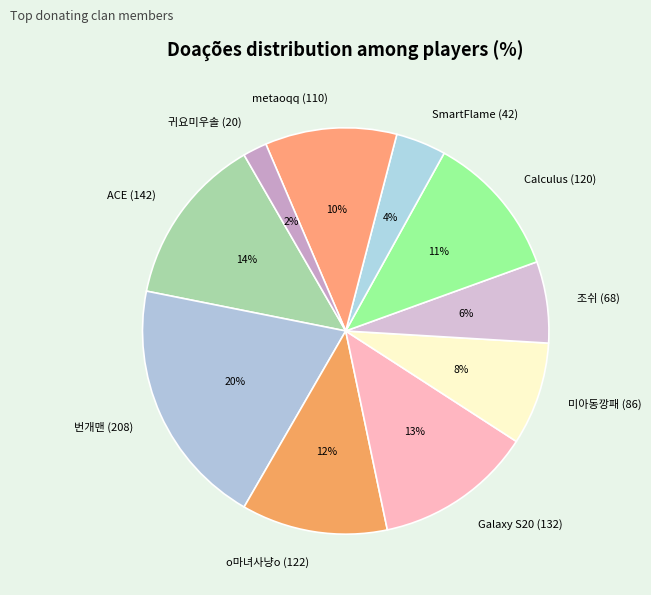

What percentage is the 번개맨 (208) slice, to the nearest percent?

20%